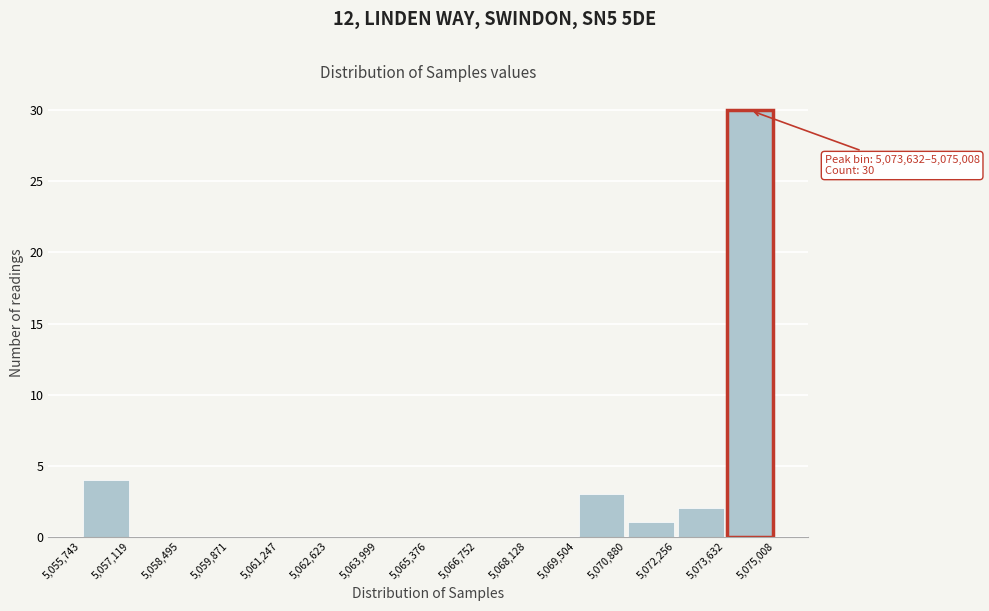

Over which range of the x-axis is the bar tallest?

5,073,632 to 5,075,008